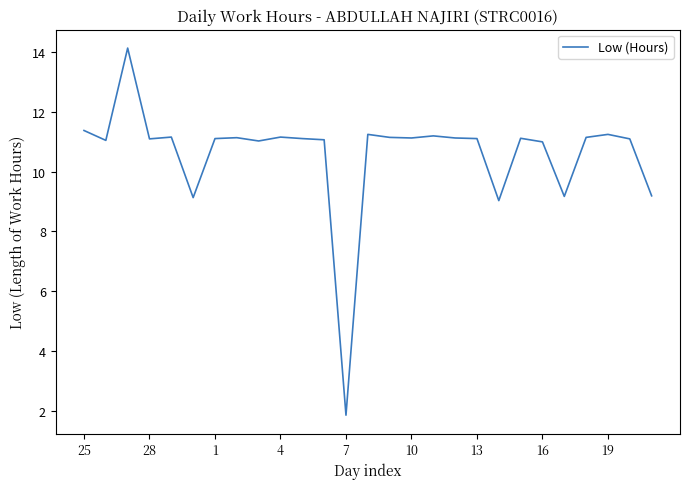

What is the minimum value shown in the chart?

1.9